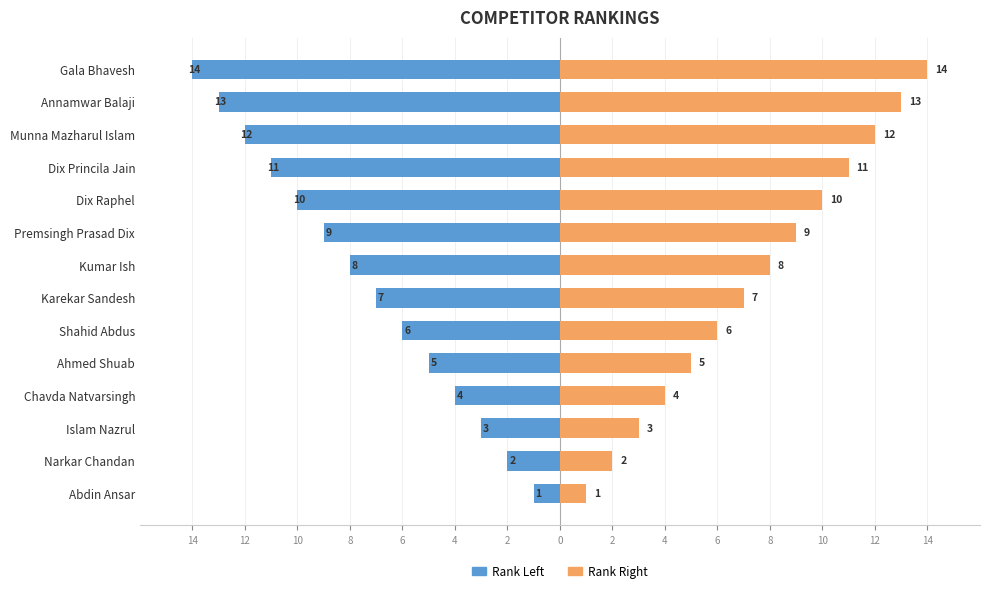

What is the difference between the second highest and minimum values in the Rank Left series?

12